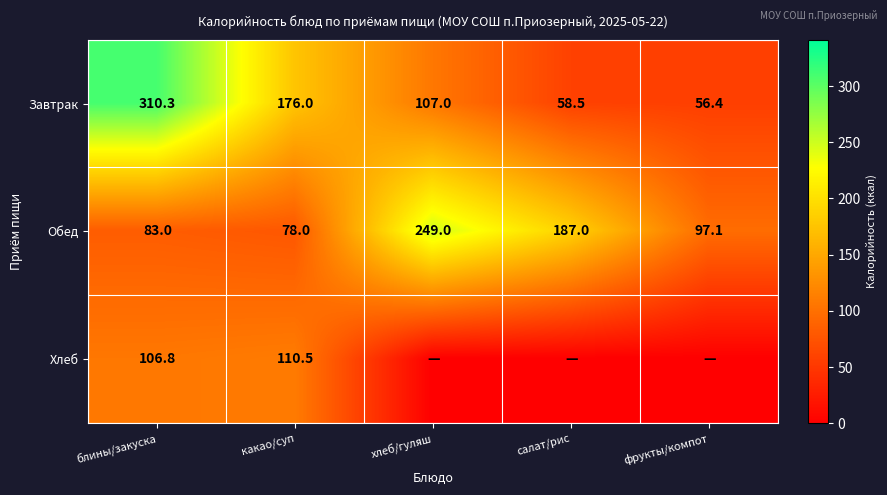

The Хлеб series shows 42.9 at какао/суп. True or false?

False